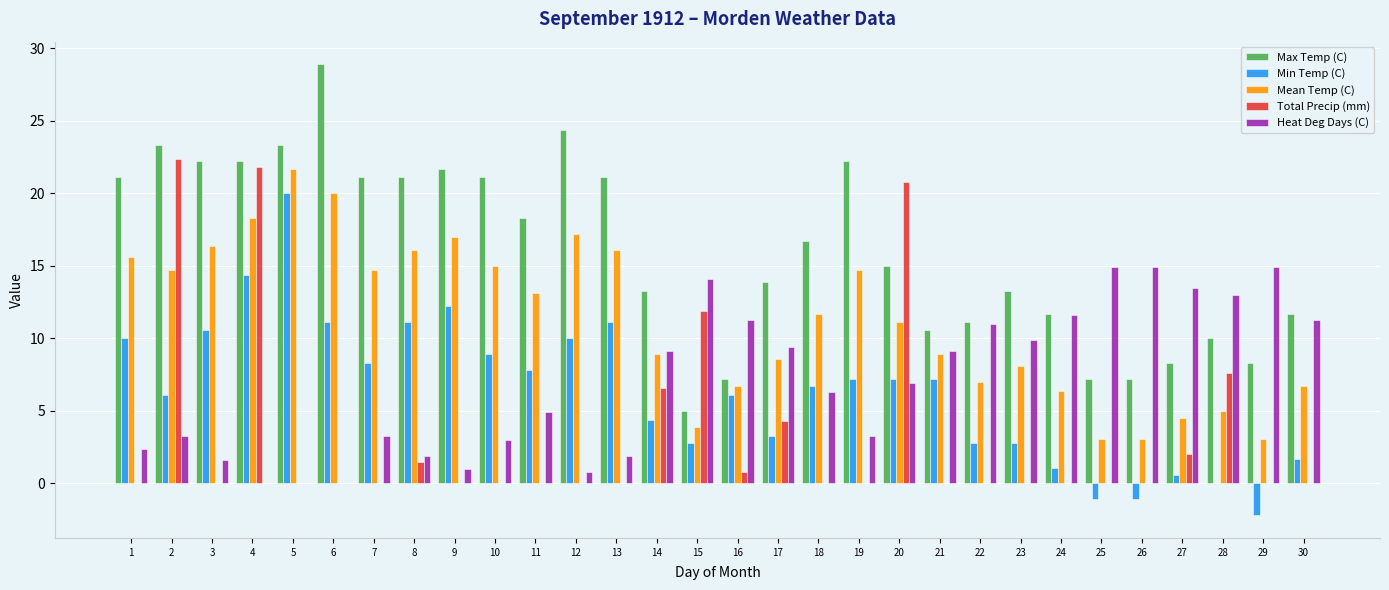

Count the number of data series in this chart.

5